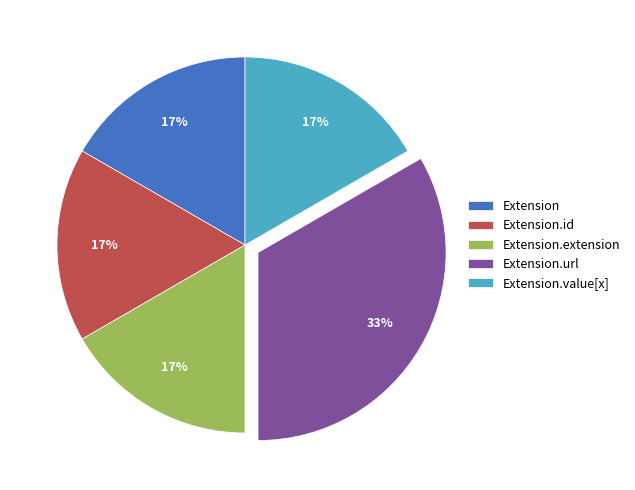

True or false: Extension.id accounts for 3% of the total.

False